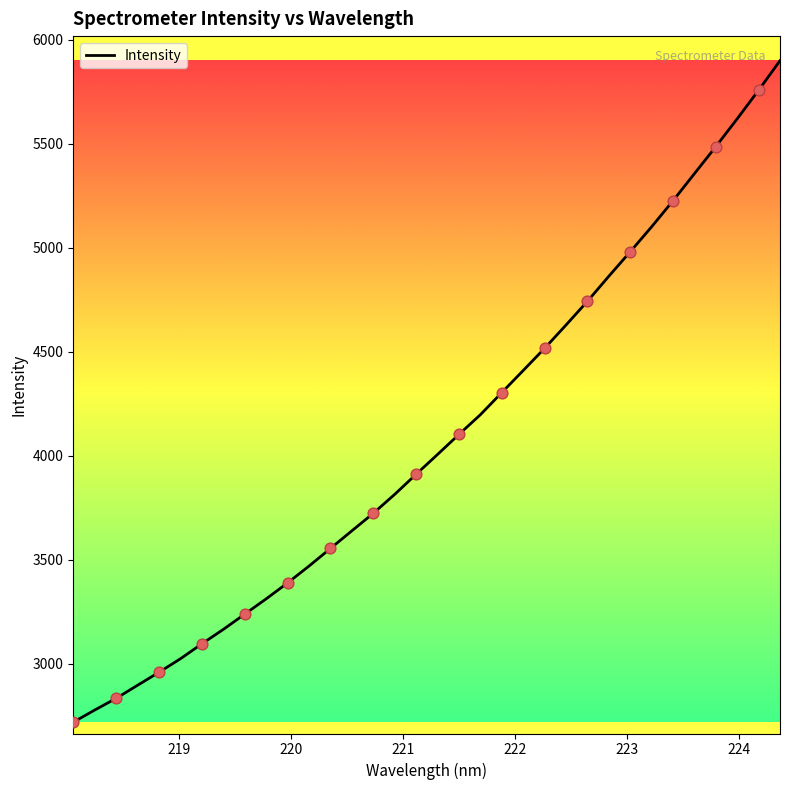

What is the difference between the maximum and minimum values?

3180.5